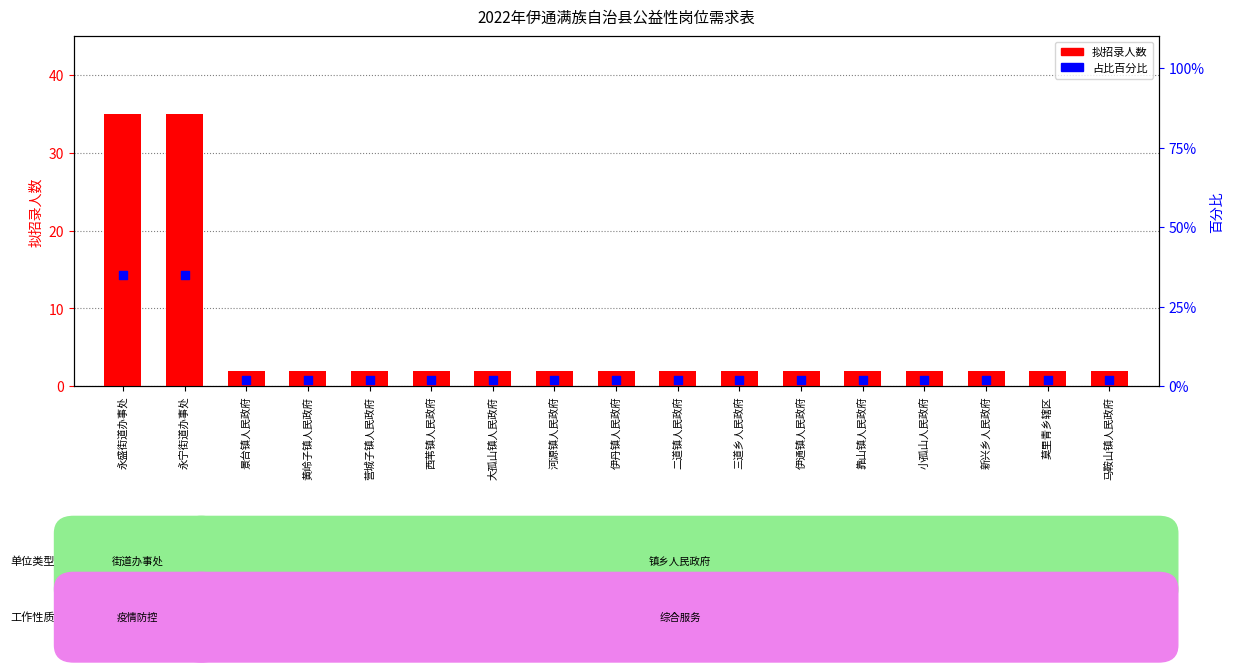

What are all the series names shown in the legend?

拟招录人数, 百分比（占总需求）